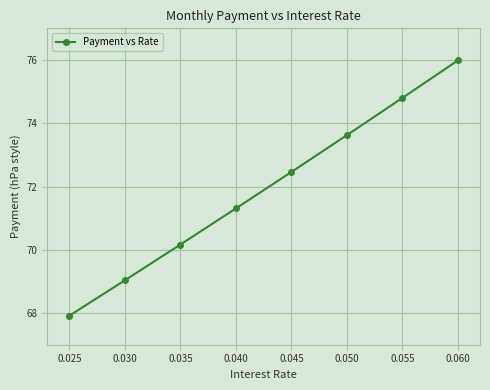

How many lines are shown in the chart?

1